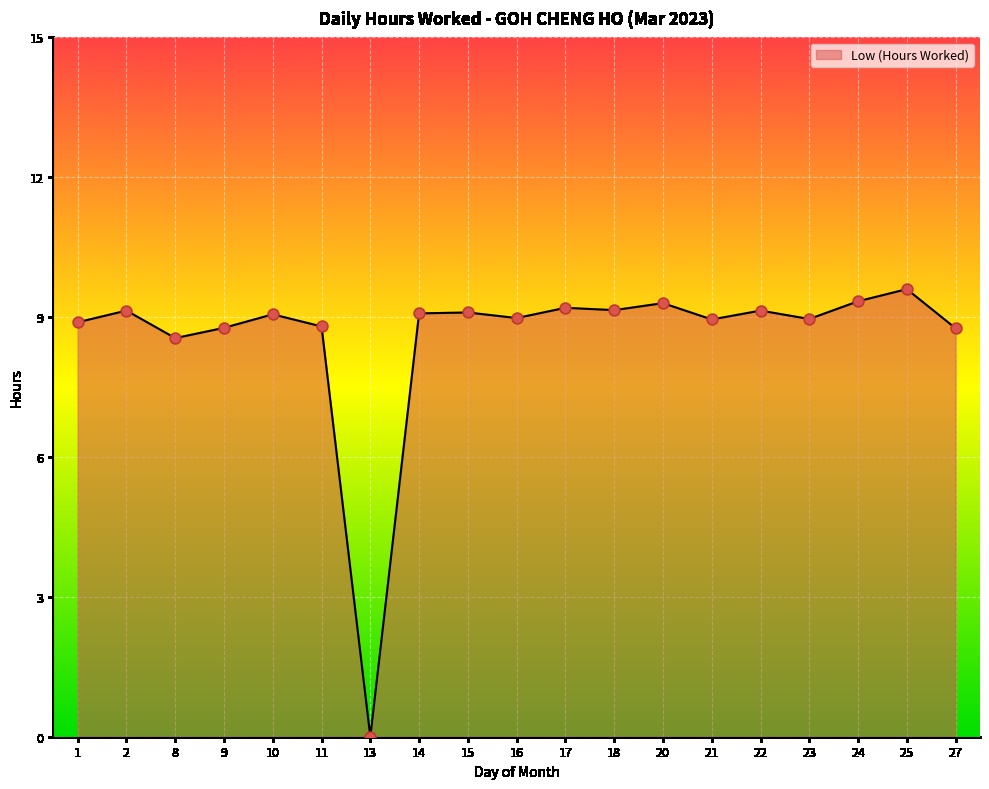

What is the change in value from 8 to 23?

+0.4